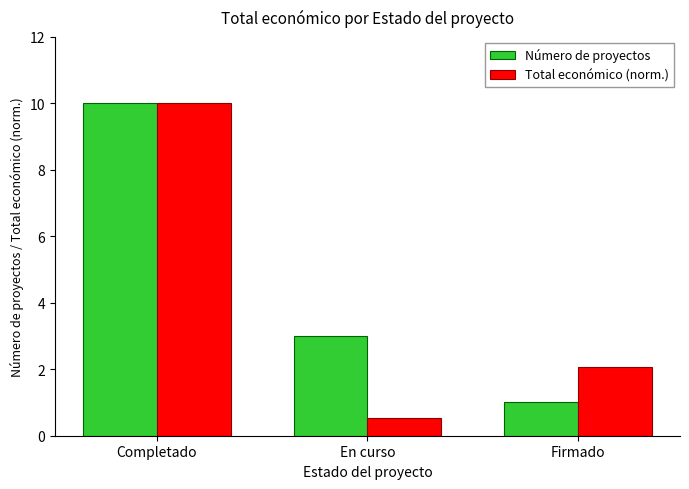

How many bars are there in total?

6